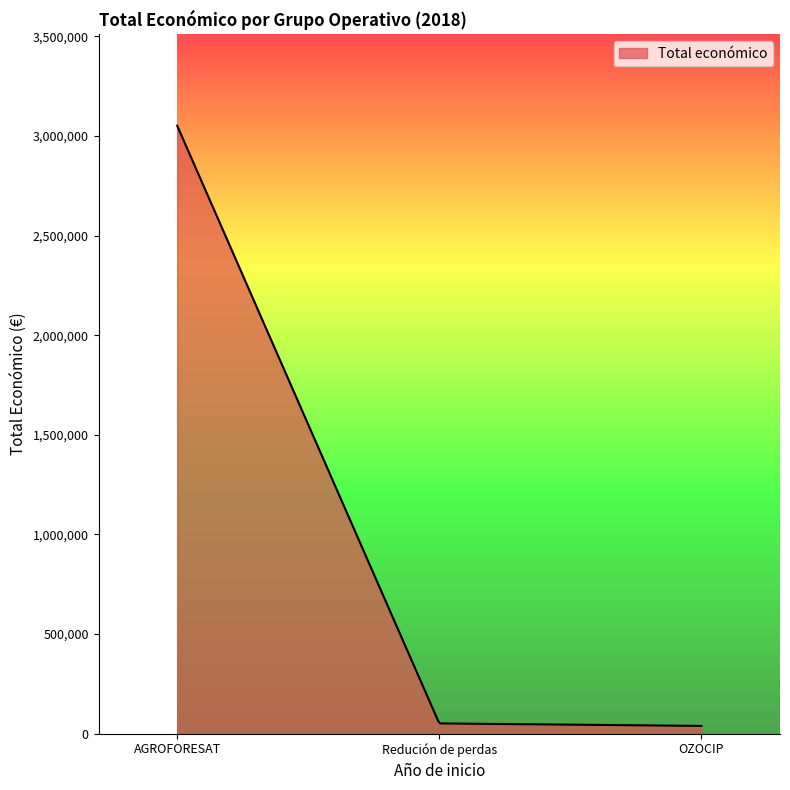

How many distinct data groups are displayed?

1